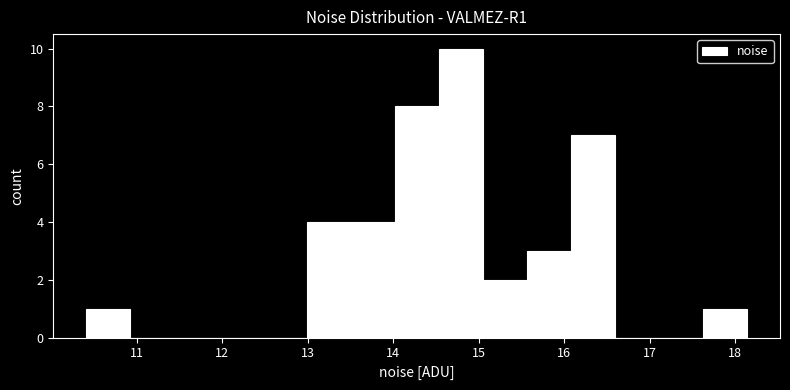

How tall is the bar that spans 13.0 to 13.5 on the x-axis? Neither the bar edges nor the heights are printed on the chart, so give them approximately, as read against the axes.

4